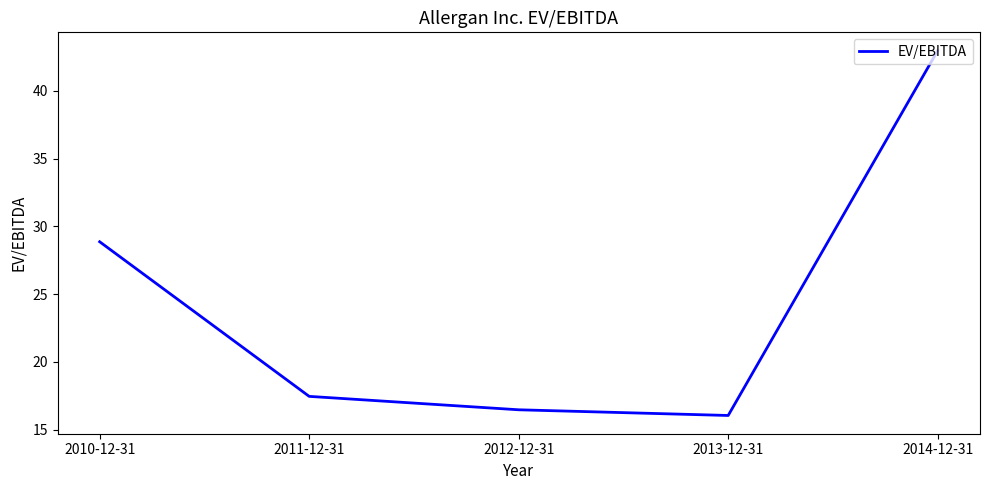

What is the minimum value shown in the chart?

16.1